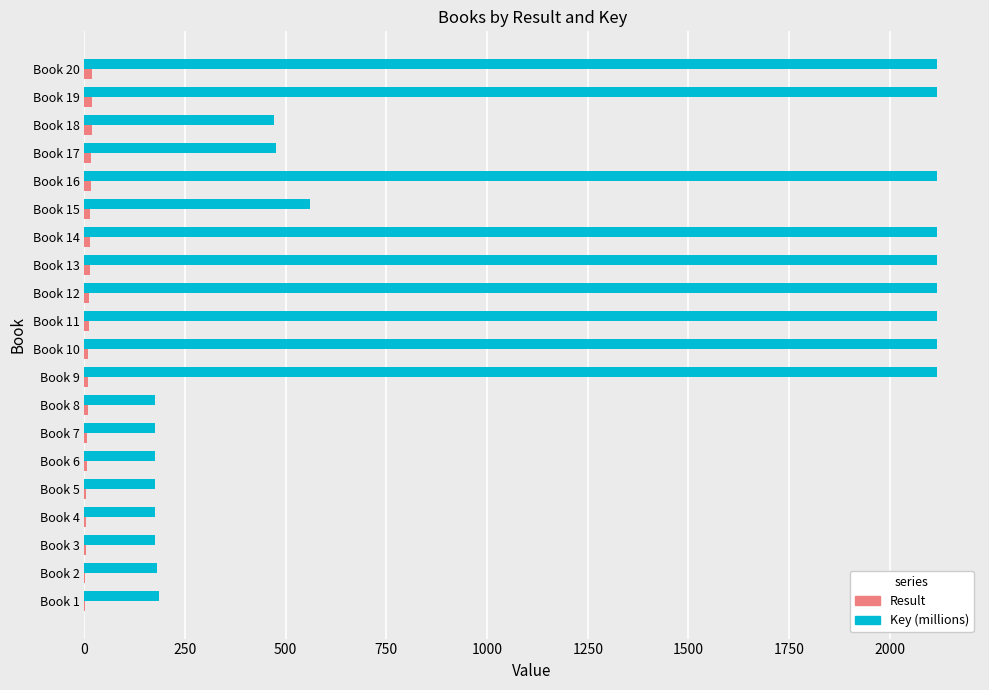

What is the greatest value displayed?

2117.9